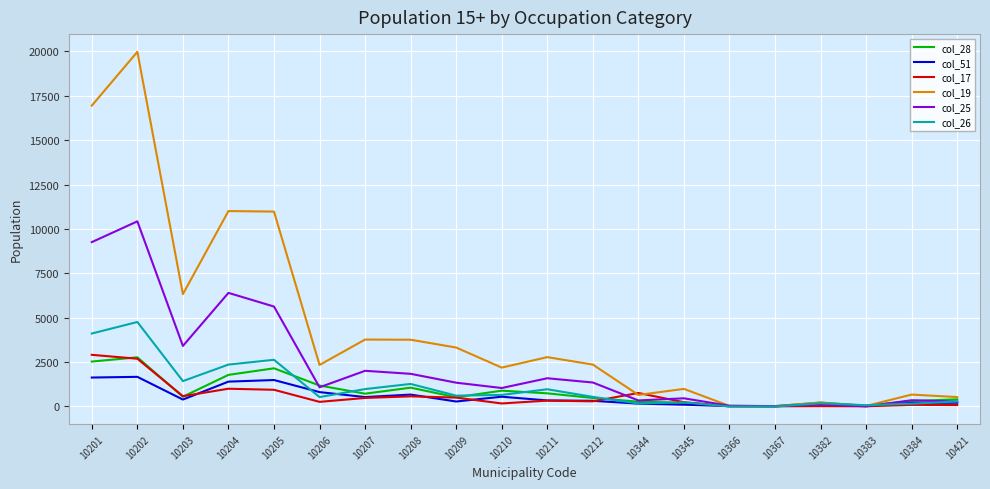

Which category has the highest value across all series?

10202